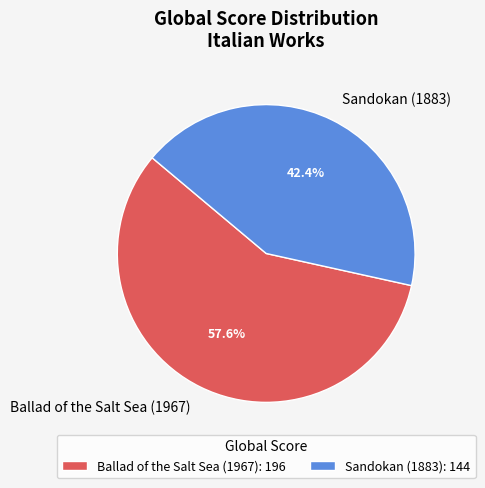

Is Ballad of the Salt Sea (1967) the majority of the pie?

Yes